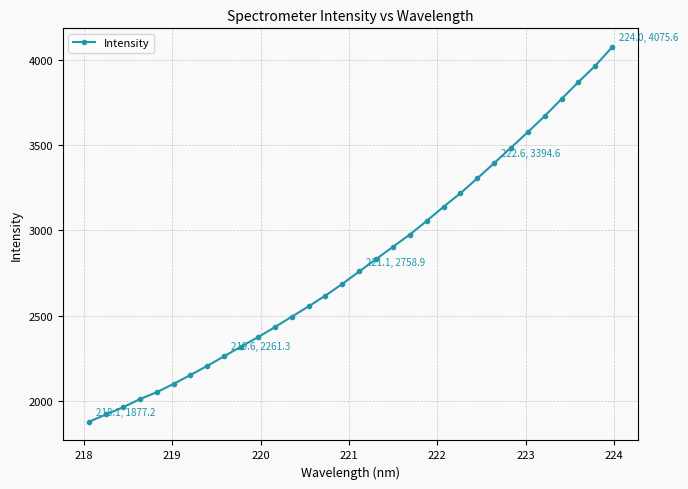

How many distinct data groups are displayed?

1